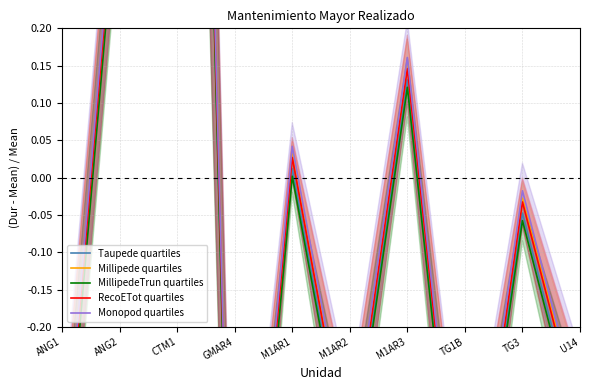

In Monopod quartiles, how many points are lower than both neighbors (excluding endpoints)?

3